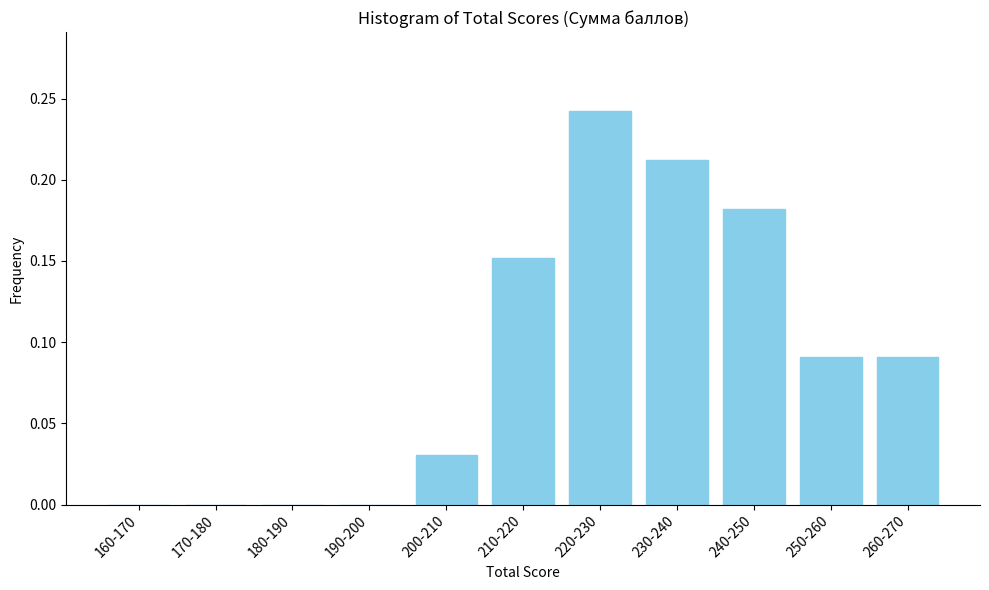

Which has a higher value, 260-270 or 210-220?

210-220